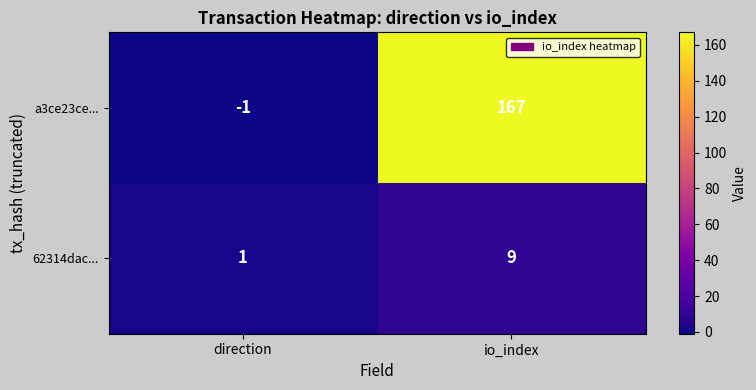

What is the maximum value for a3ce23ce...?

167